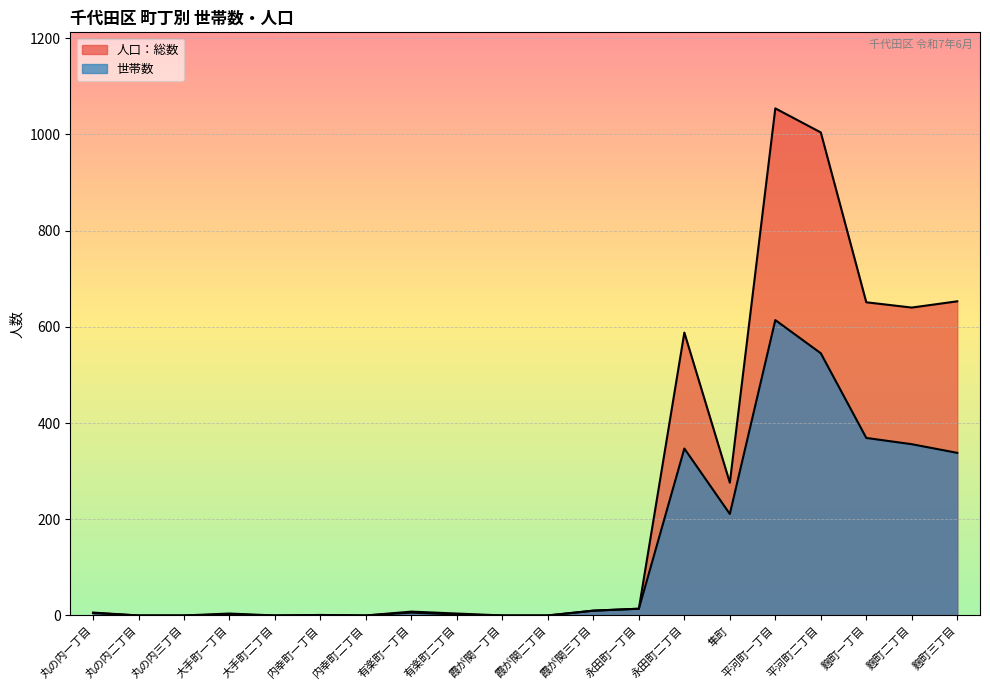

What is the difference between the maximum and minimum values in the 人口：総数 series?

1054